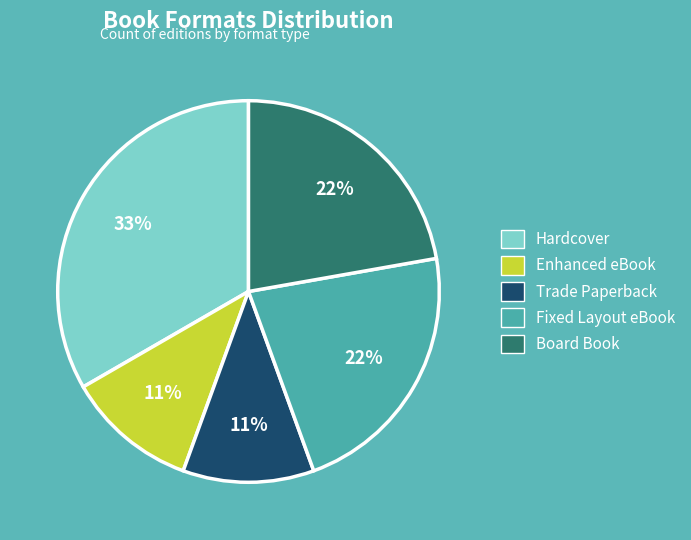

Is the sum of Hardcover and Trade Paperback greater than half?

No